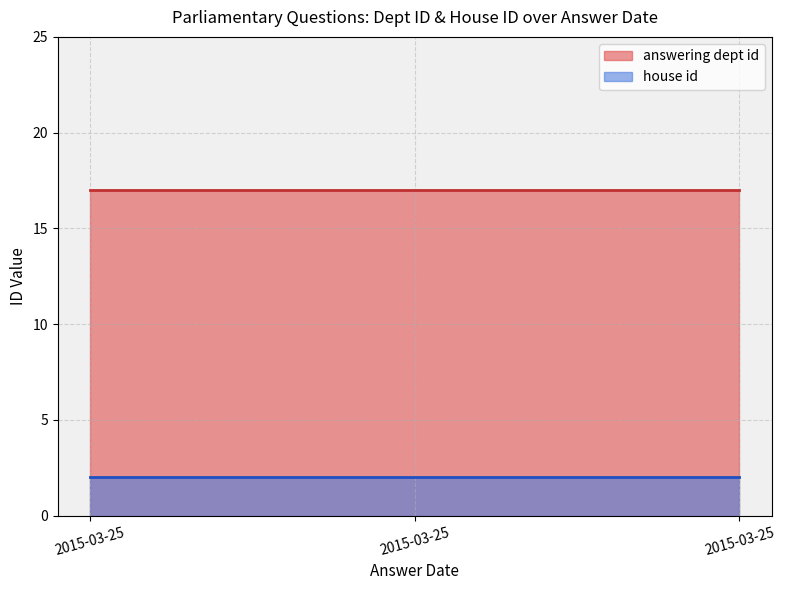

At how many categories does at least one series exceed 15?

3